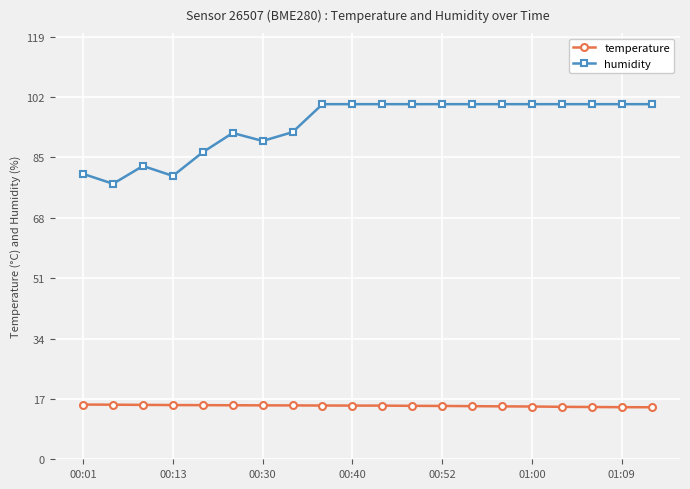

At how many categories does at least one series exceed 38?

20